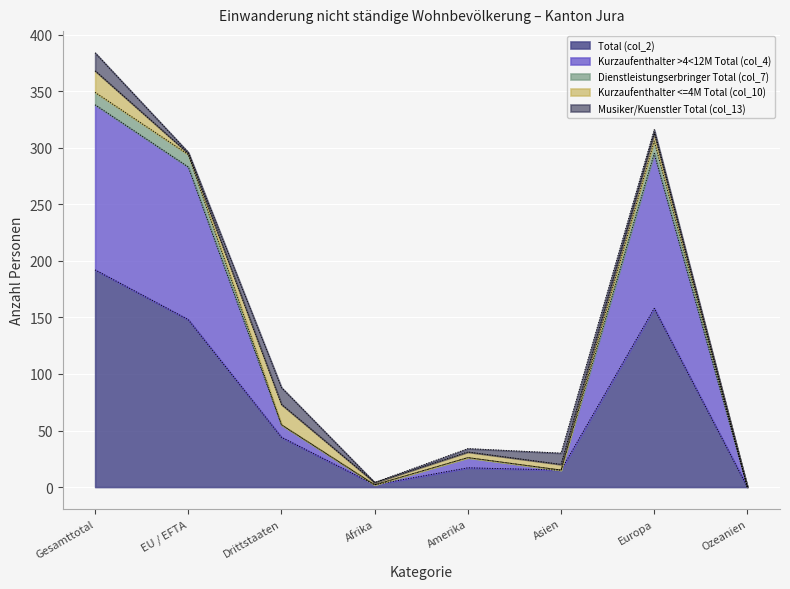

True or false: Kurzaufenthalter >4<12M Total (col_4) and Dienstleistungserbringer Total (col_7) cross at least once.

False